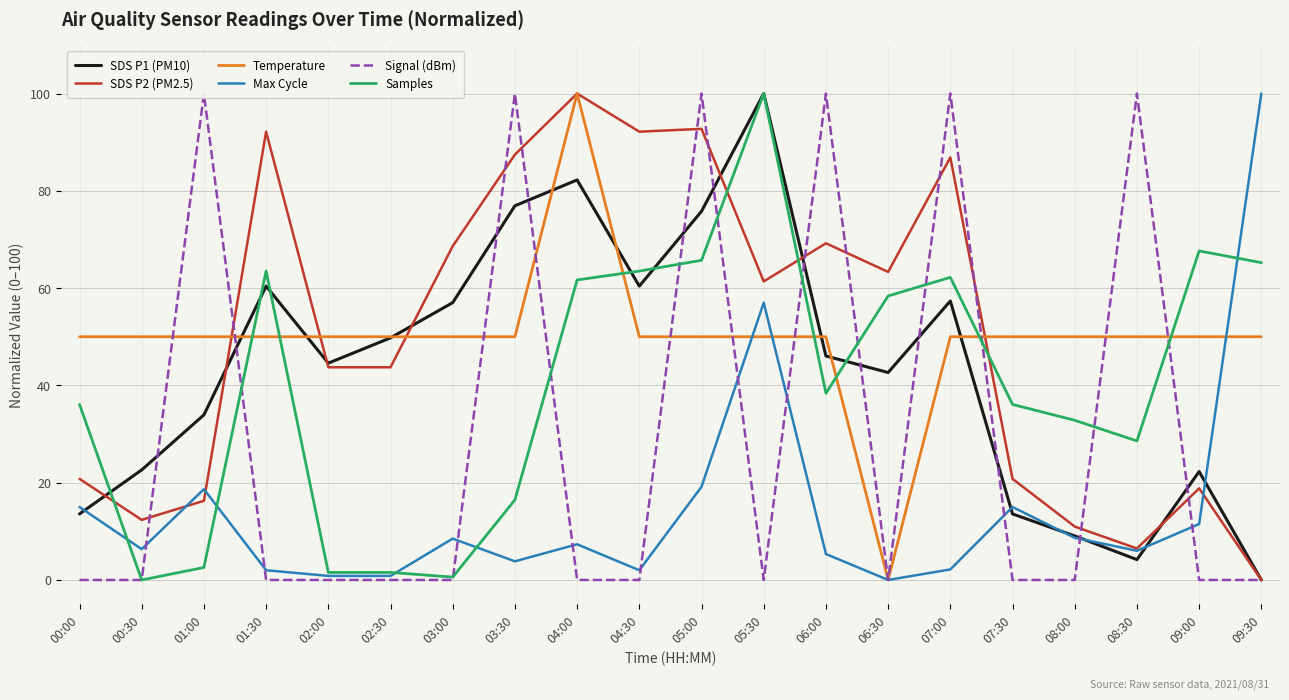

What is the greatest value displayed?

100.0